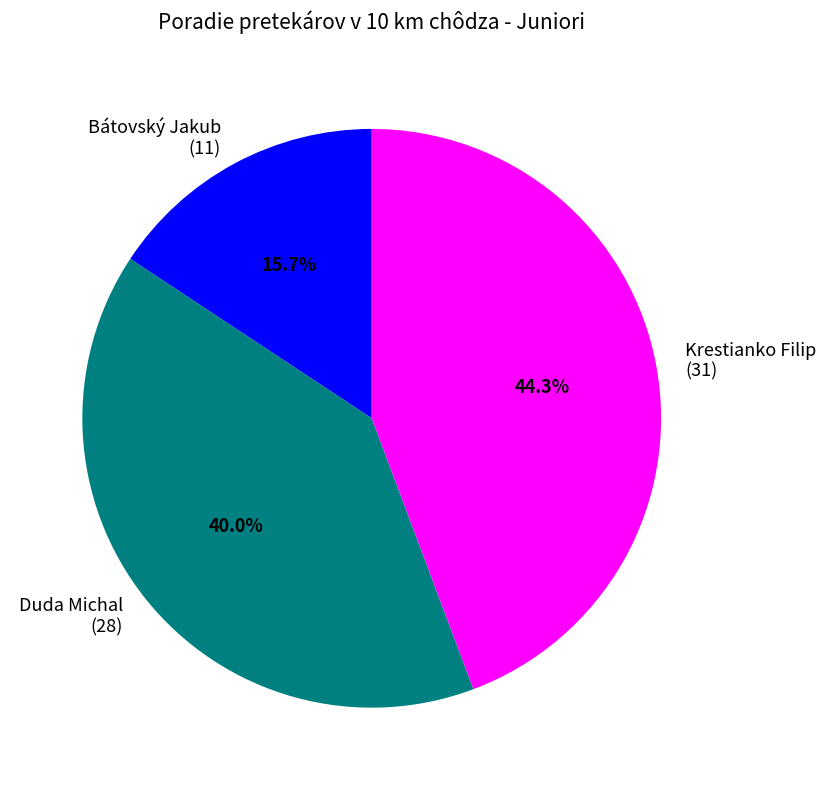

Is it true that Krestianko Filip is 57% of the pie?

False